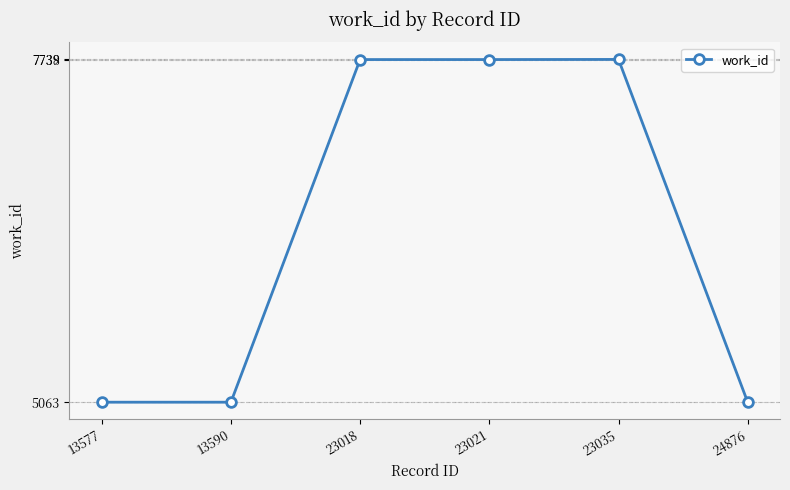

What is the value of the 3rd point from the left?

7738